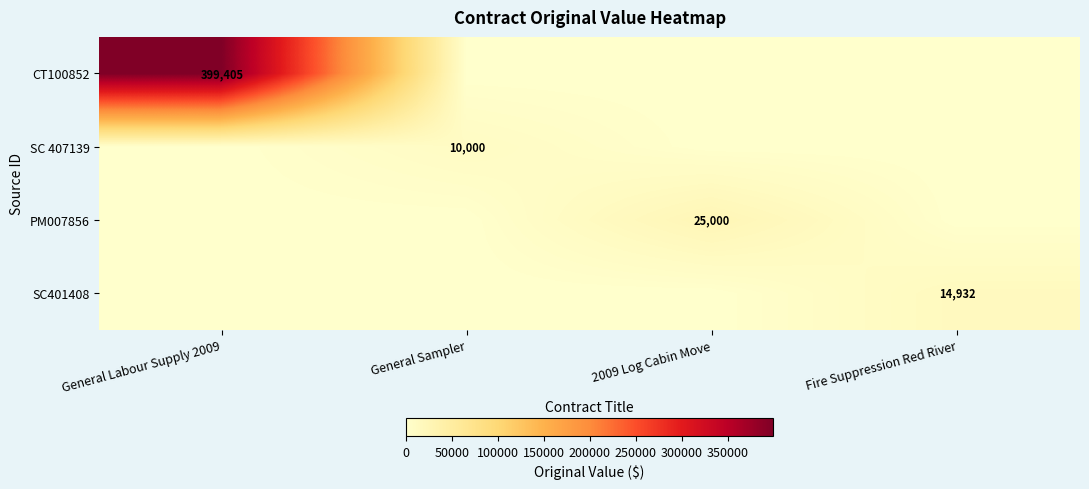

True or false: SC401408 has a value of 8321 at Fire Suppression Red River.

False